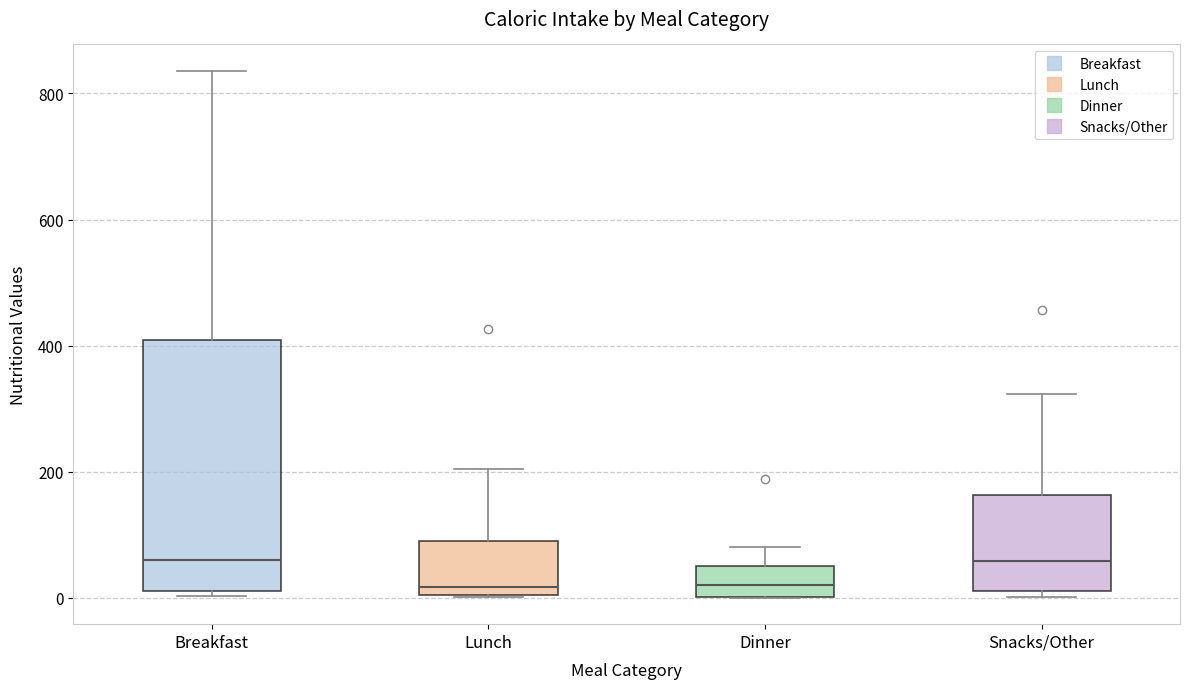

Comparing the boxes themselves (not the whiskers), which one is the tallest?

Breakfast